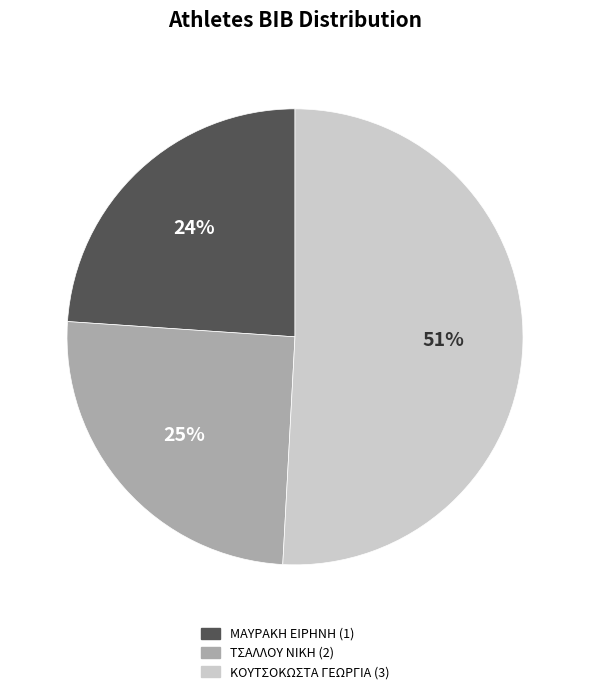

Is the sum of ΤΣΑΛΛΟΥ ΝΙΚΗ (2) and ΚΟΥΤΣΟΚΩΣΤΑ ΓΕΩΡΓΙΑ (3) greater than half?

Yes